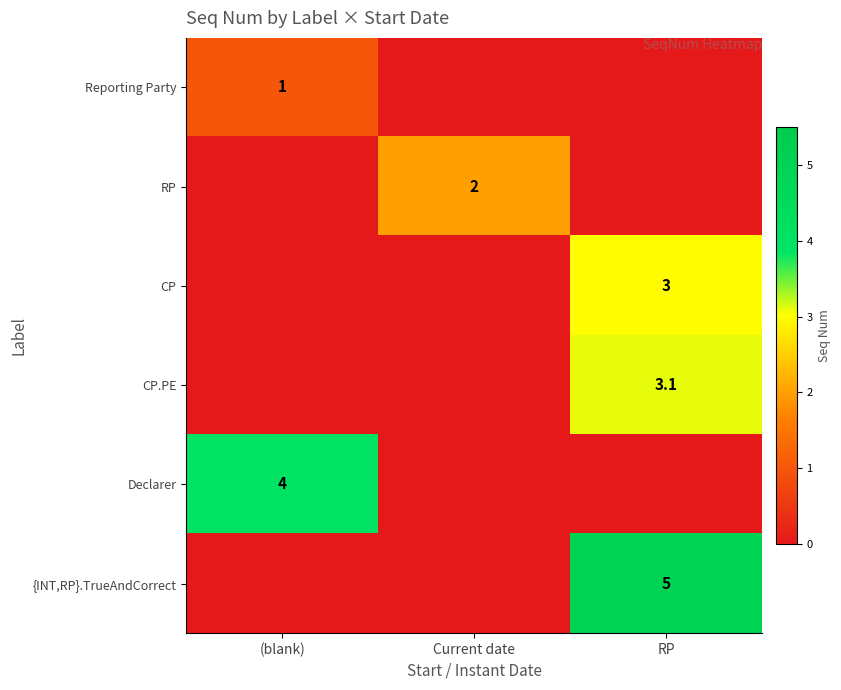

The value of {INT,RP}.TrueAndCorrect at RP is 2.5. True or false?

False